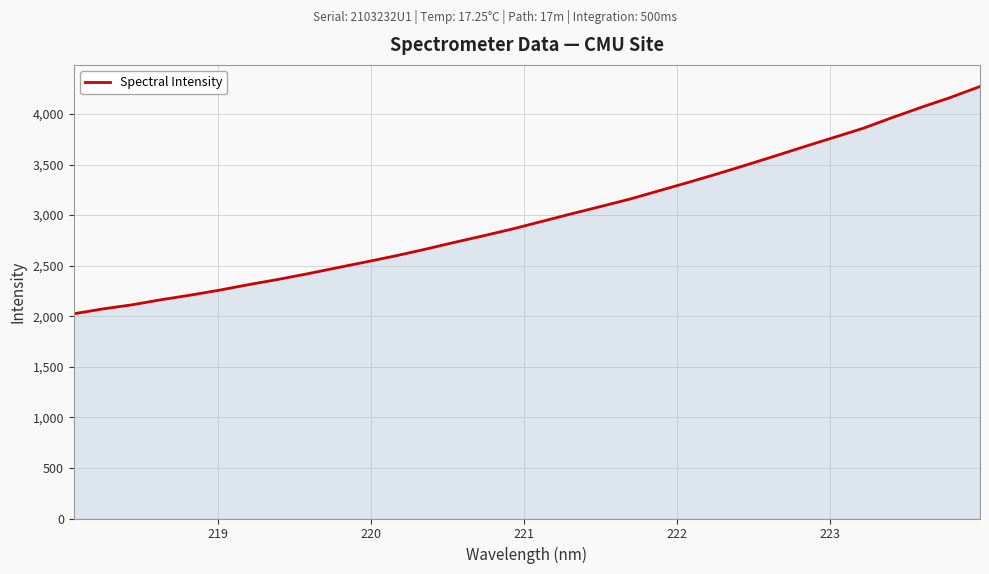

What is the sum of all values?

95622.4